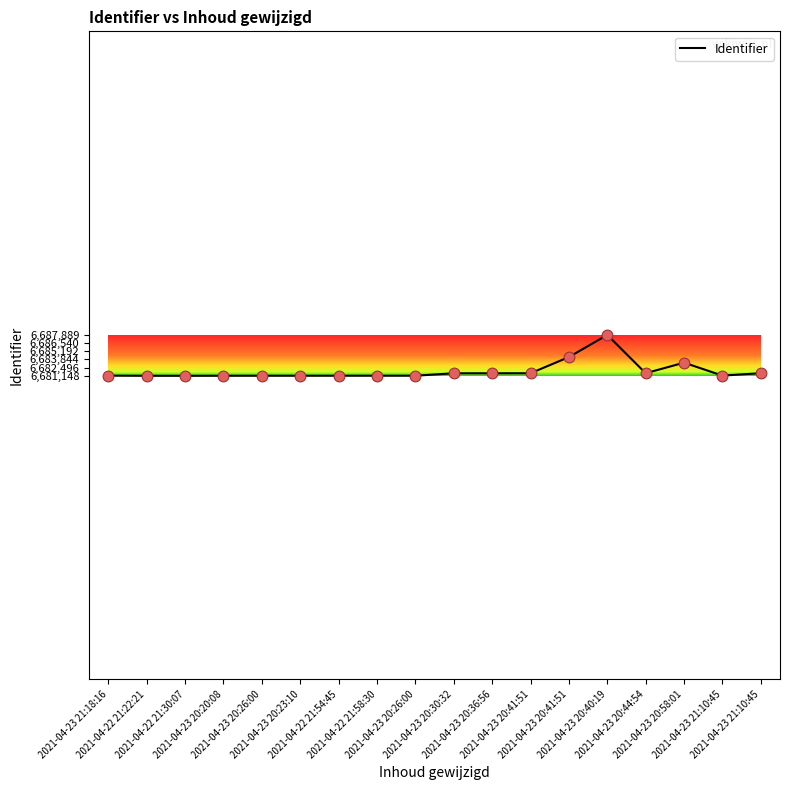

Does the chart have visible grid lines?

No